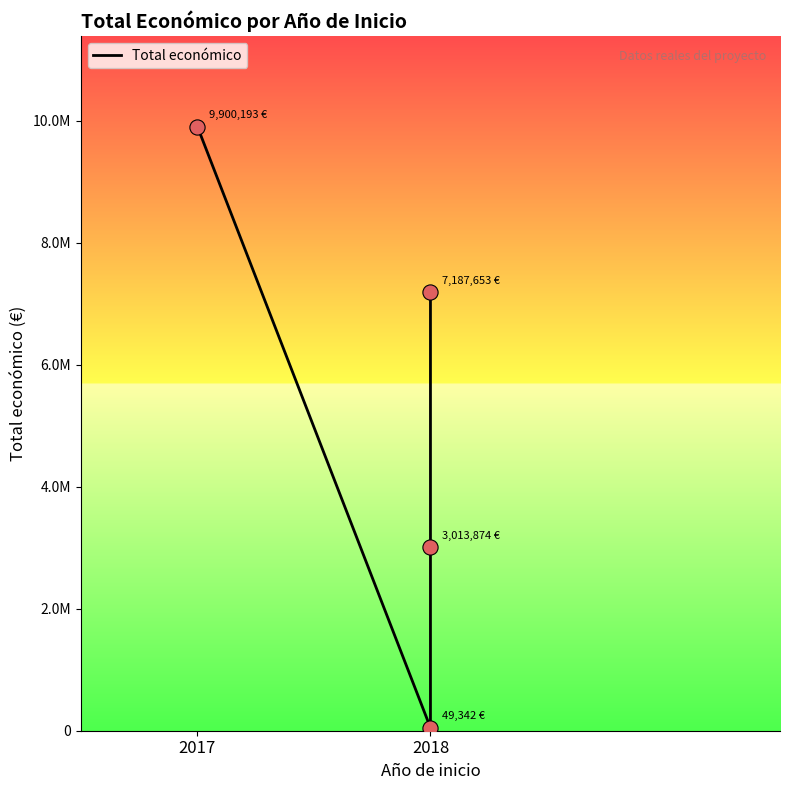

Approximately how many times larger is the value at 2018 compared to 2018?

61.1